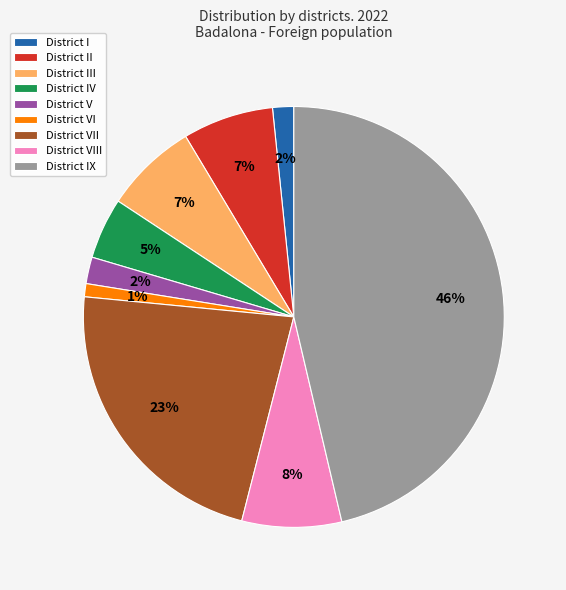

Count the number of slices in the pie.

9